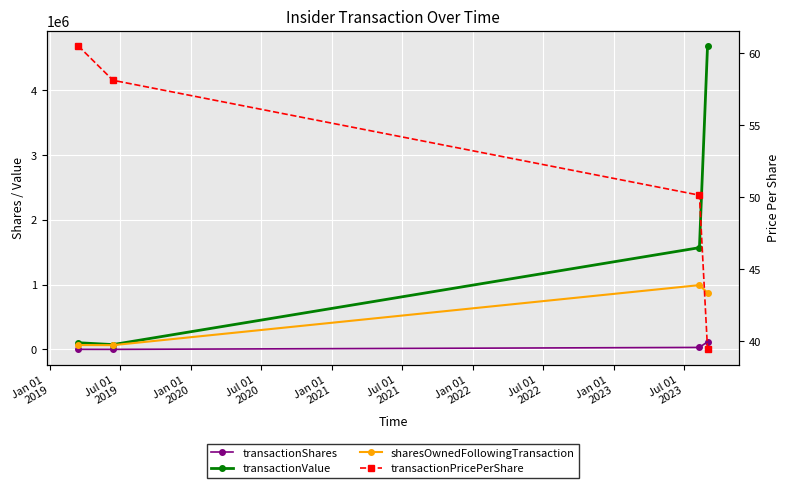

Reading left to right, extract all data points from this chart.

transactionShares: 1715.0	1293.0	31302.0	118698.0
transactionValue: 103792.0	75162.0	1569851.0	4682295.0
sharesOwnedFollowingTransaction: 67800.0	65917.0	992403.0	873705.0
transactionPricePerShare: 60.5	58.1	50.2	39.4